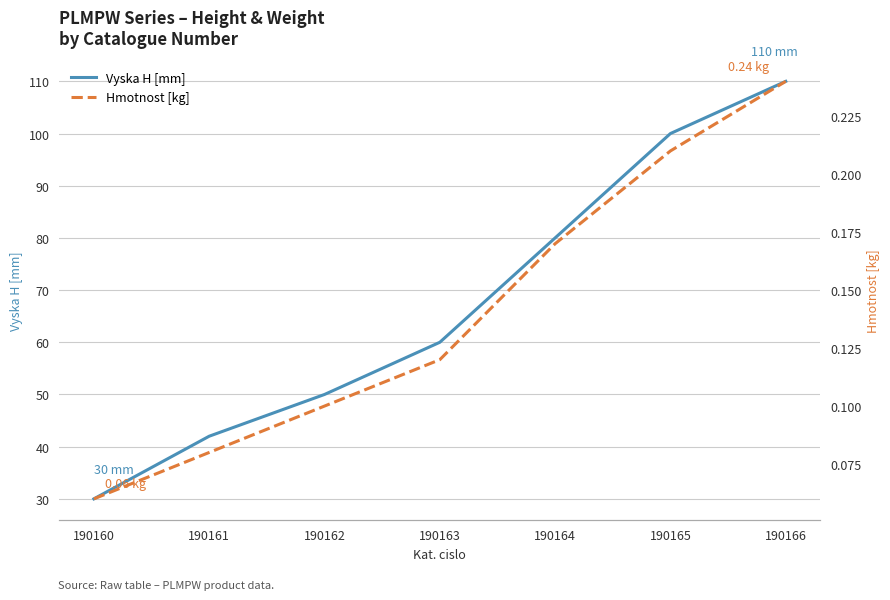

Rank the series by their maximum value, from lowest to highest.

Hmotnost [kg], Vyska H [mm]